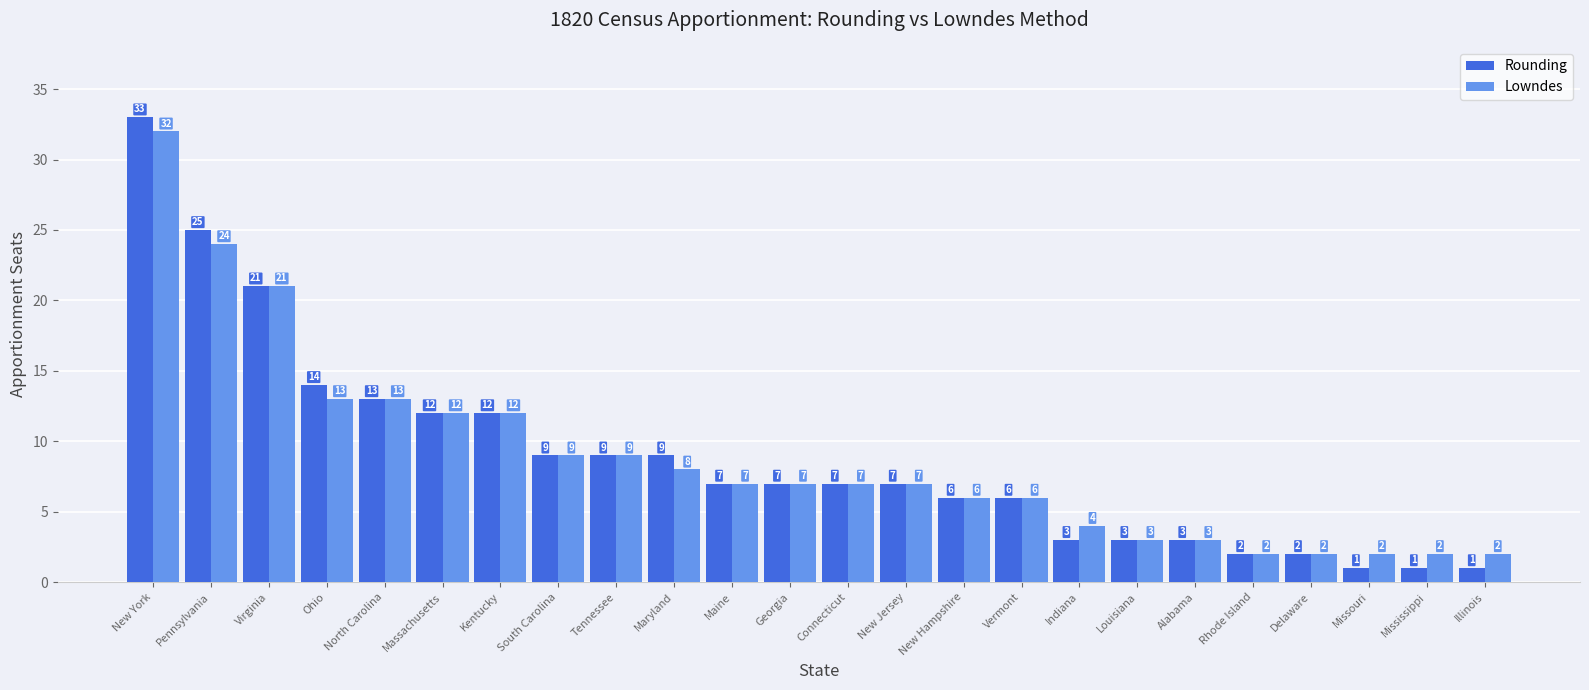

What is the label of the 3rd bar from the left?

Virginia